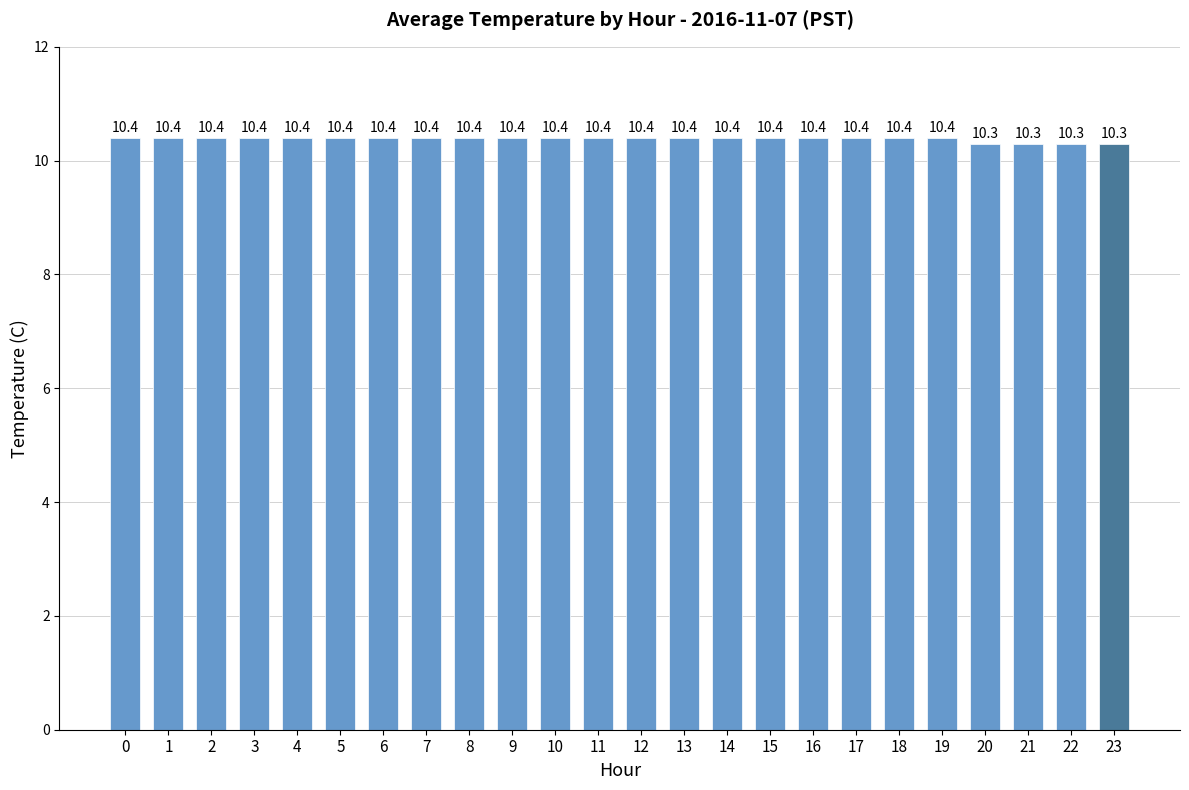

What is the change in value from 17 to 21?

-0.1